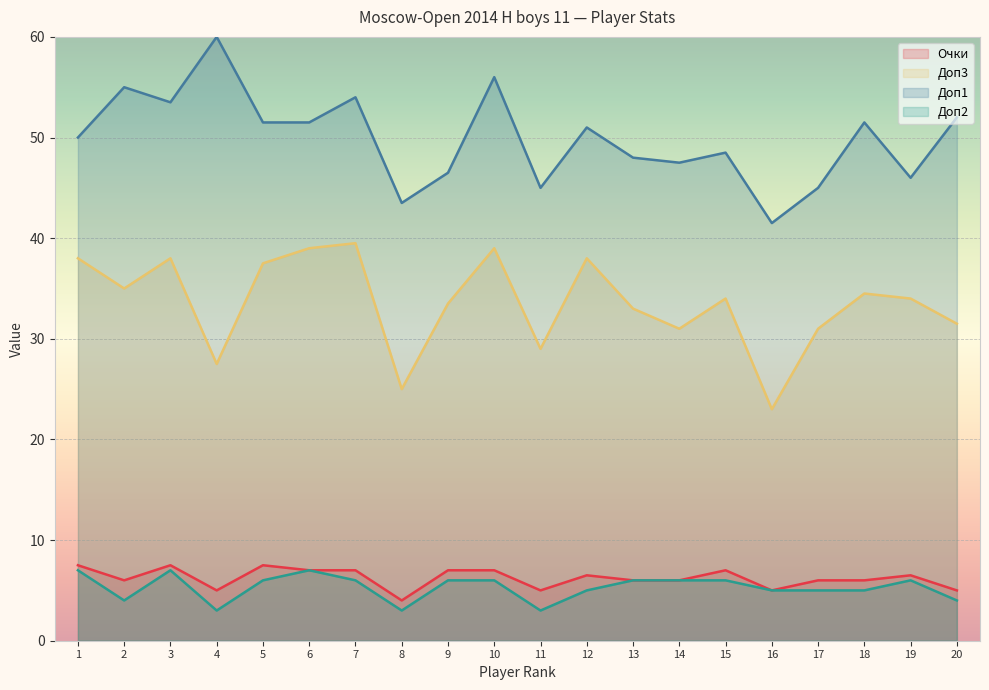

What is the difference between the second highest and second lowest values in the Доп3 series?

14.0